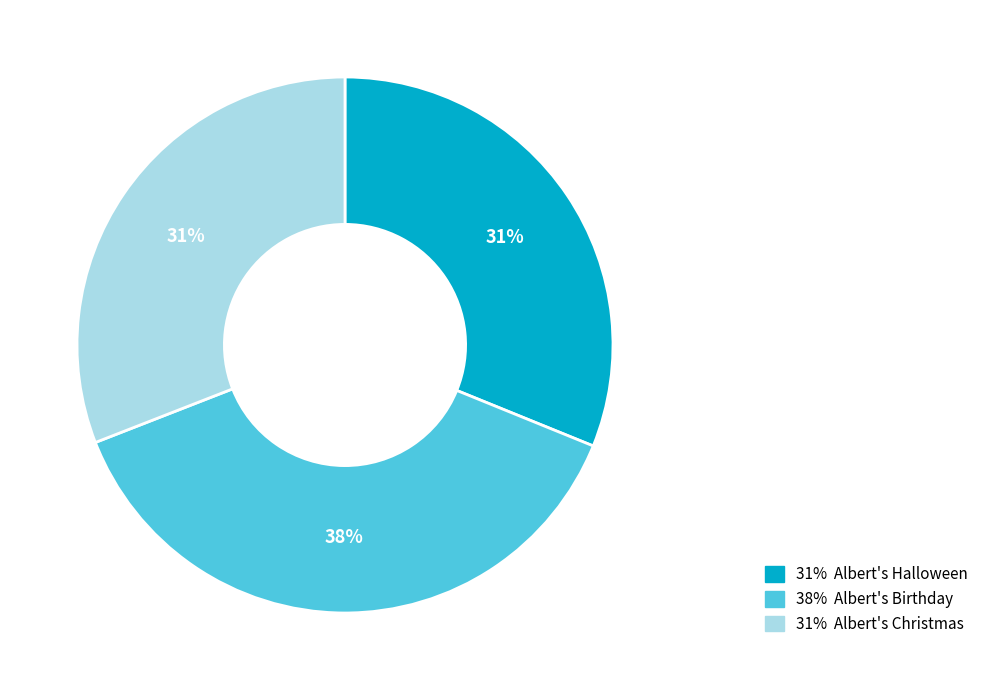

Count the number of slices in the pie.

3